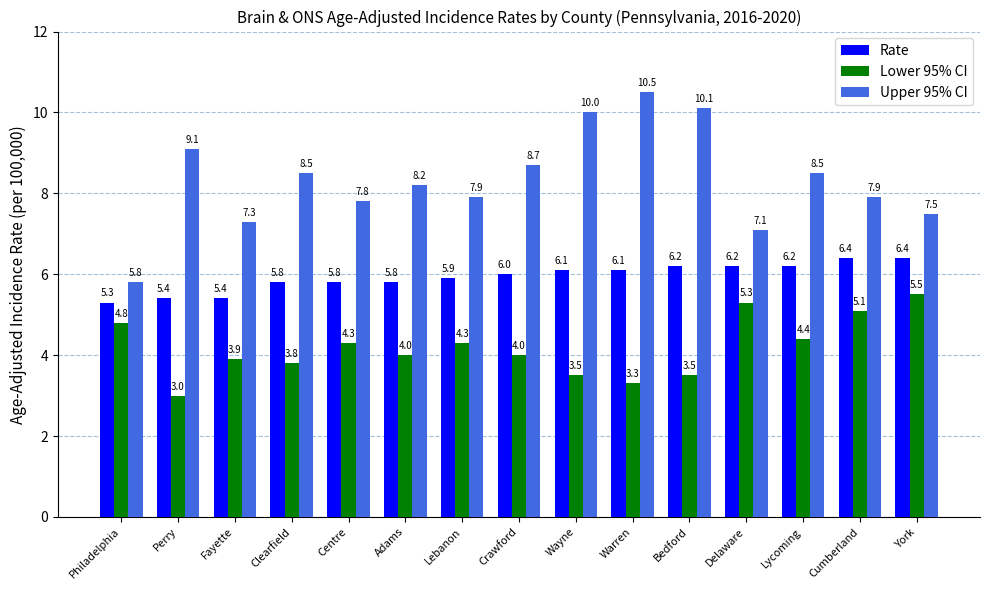

Which series has the largest range (max minus min)?

Upper 95% CI